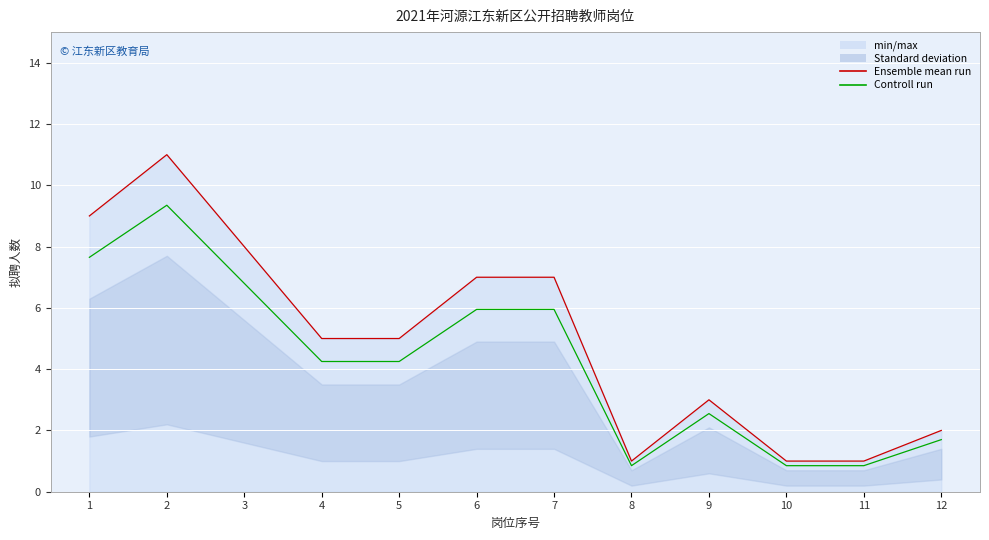

Between 11 and 7, which is larger?

7